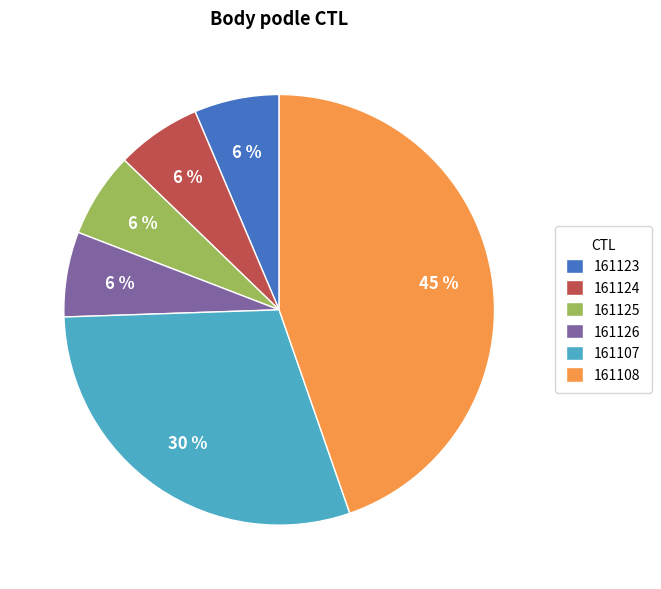

Is the sum of 161107 and 161108 greater than half?

Yes